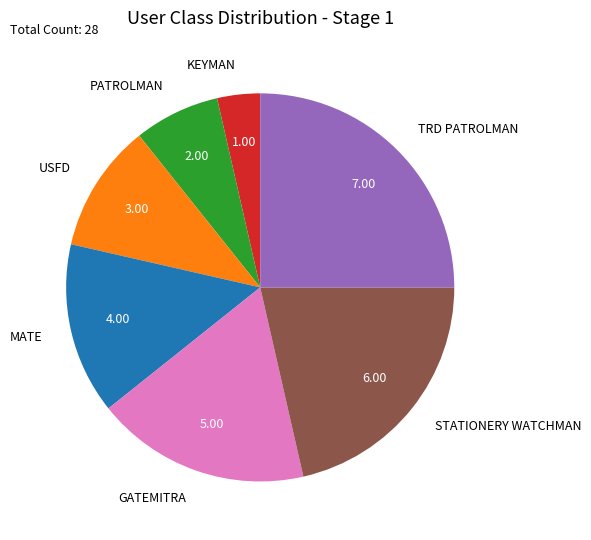

Rank the categories by value from lowest to highest.

KEYMAN, PATROLMAN, USFD, MATE, GATEMITRA, STATIONERY WATCHMAN, TRD PATROLMAN